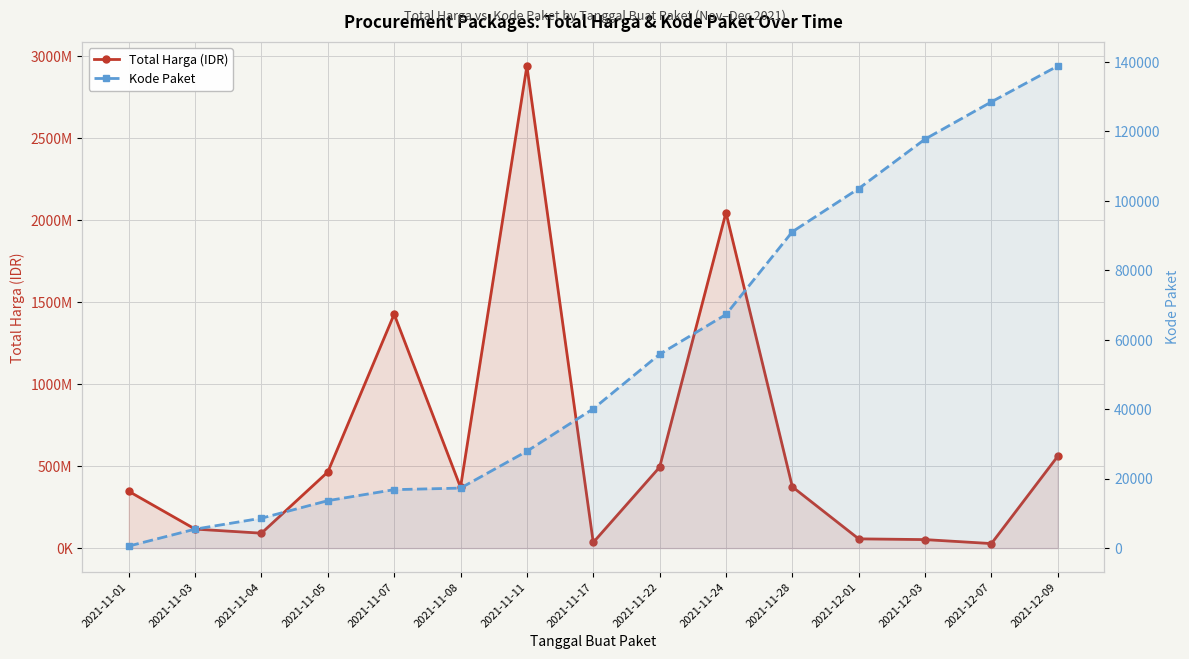

True or false: Kode Paket has more than 1 points higher than both neighbors.

False